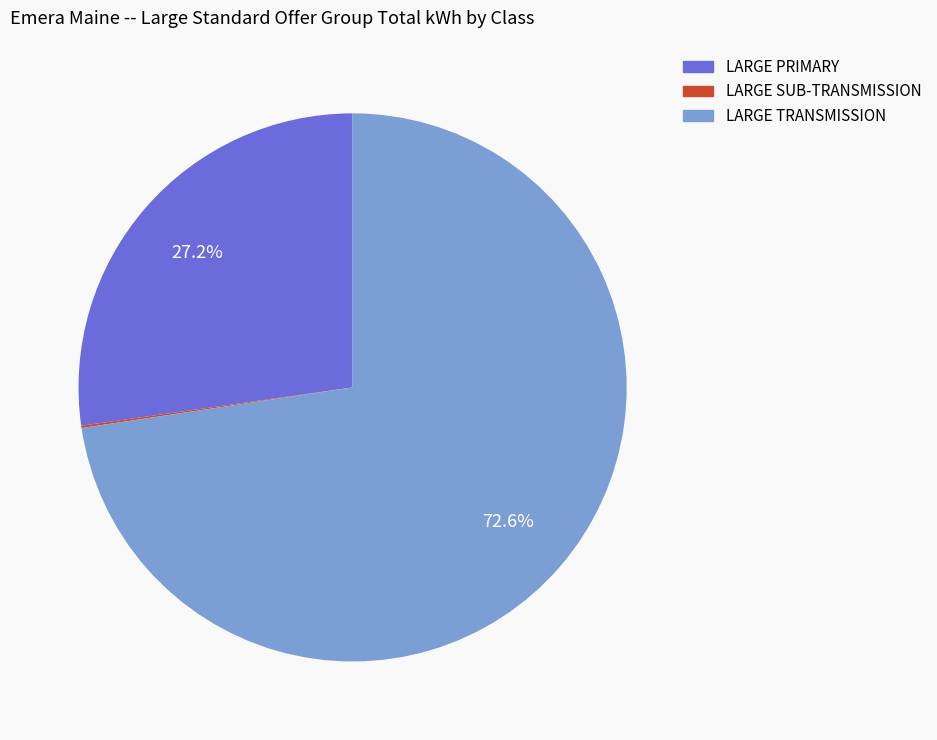

Approximately how many times larger is the value at LARGE PRIMARY compared to LARGE TRANSMISSION?

0.4